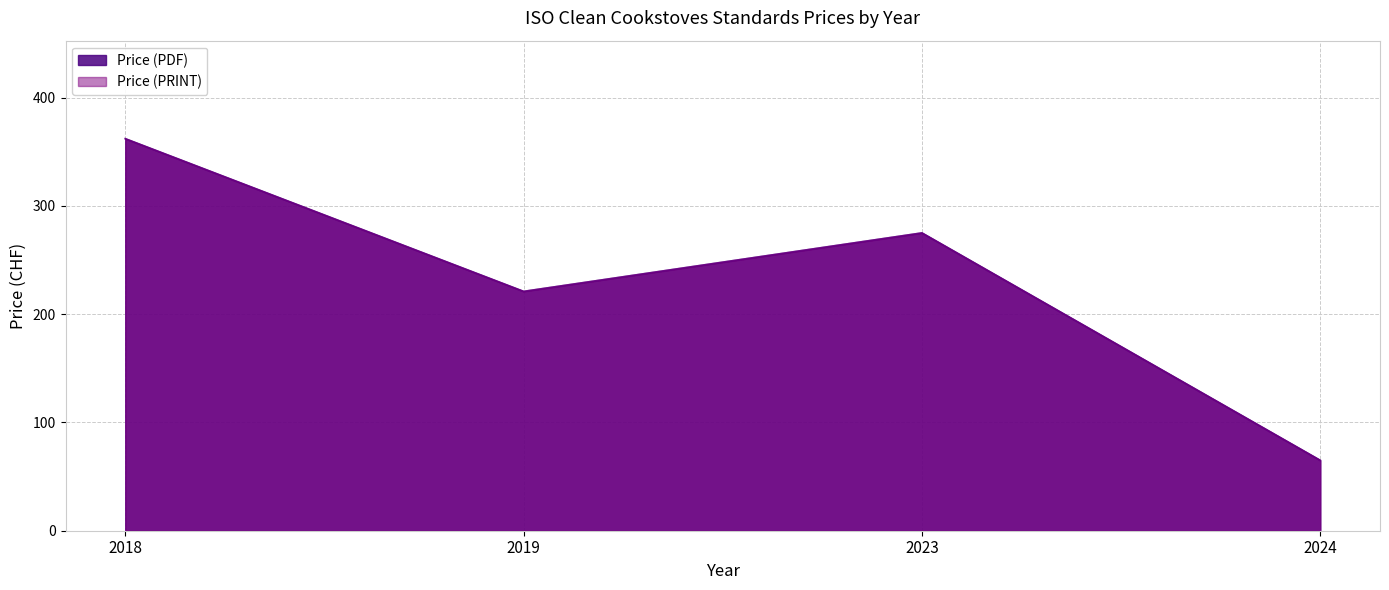

At 2019, list the series in order from smallest to largest.

Price (PDF), Price (PRINT)